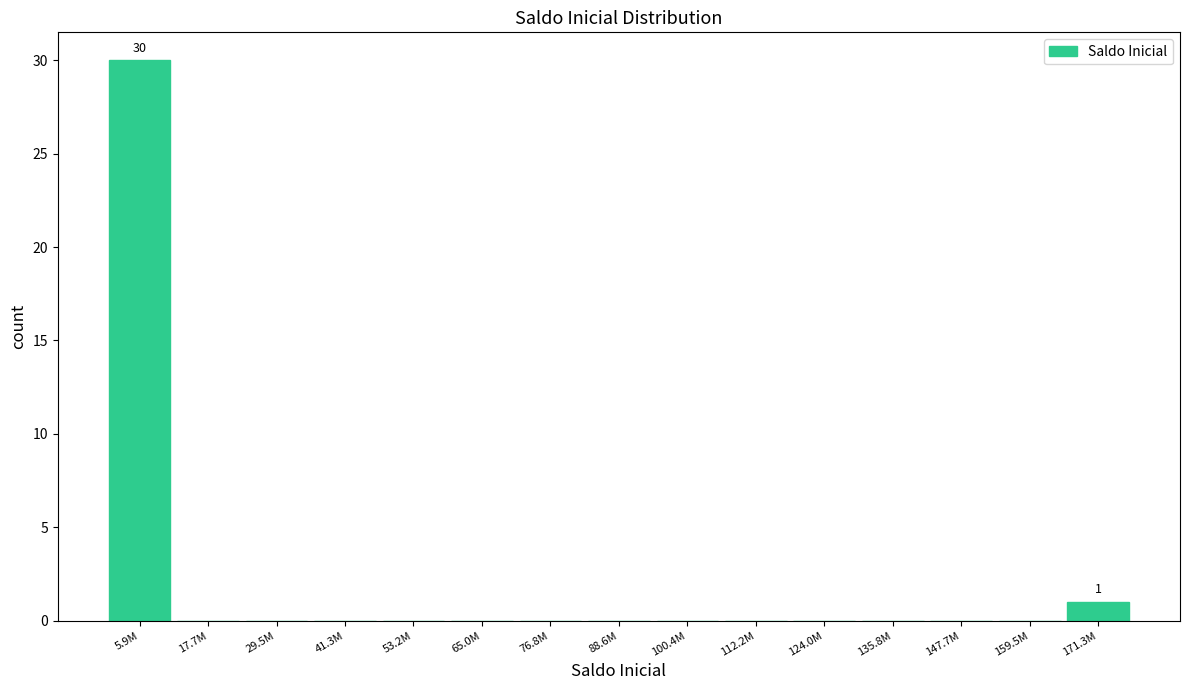

Reading right to left, list all the values displayed in this chart.

171.3M=1	159.5M=0	147.7M=0	135.8M=0	124.0M=0	112.2M=0	100.4M=0	88.6M=0	76.8M=0	65.0M=0	53.2M=0	41.3M=0	29.5M=0	17.7M=0	5.9M=30